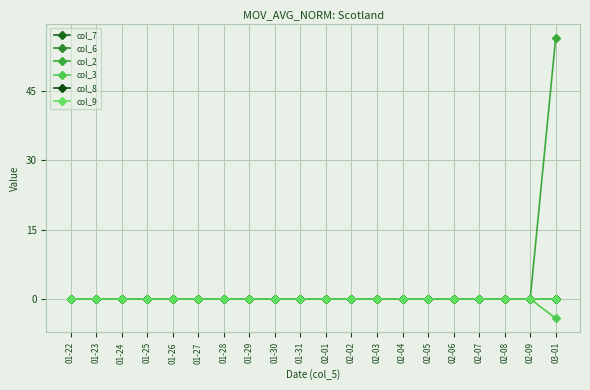

True or false: col_6 and col_7 cross at least once.

False